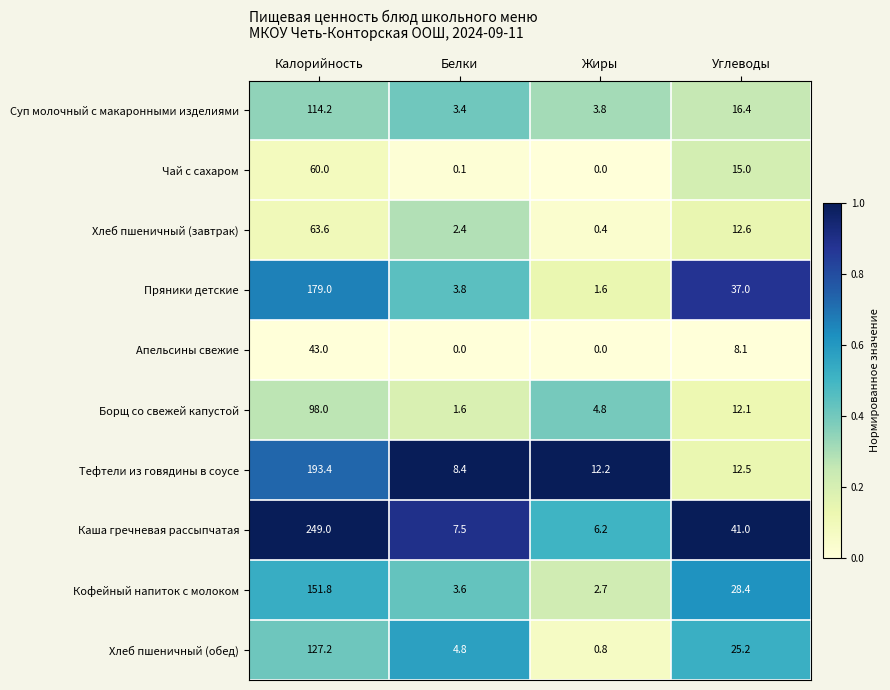

Which series has the largest range (max minus min)?

Каша гречневая рассыпчатая